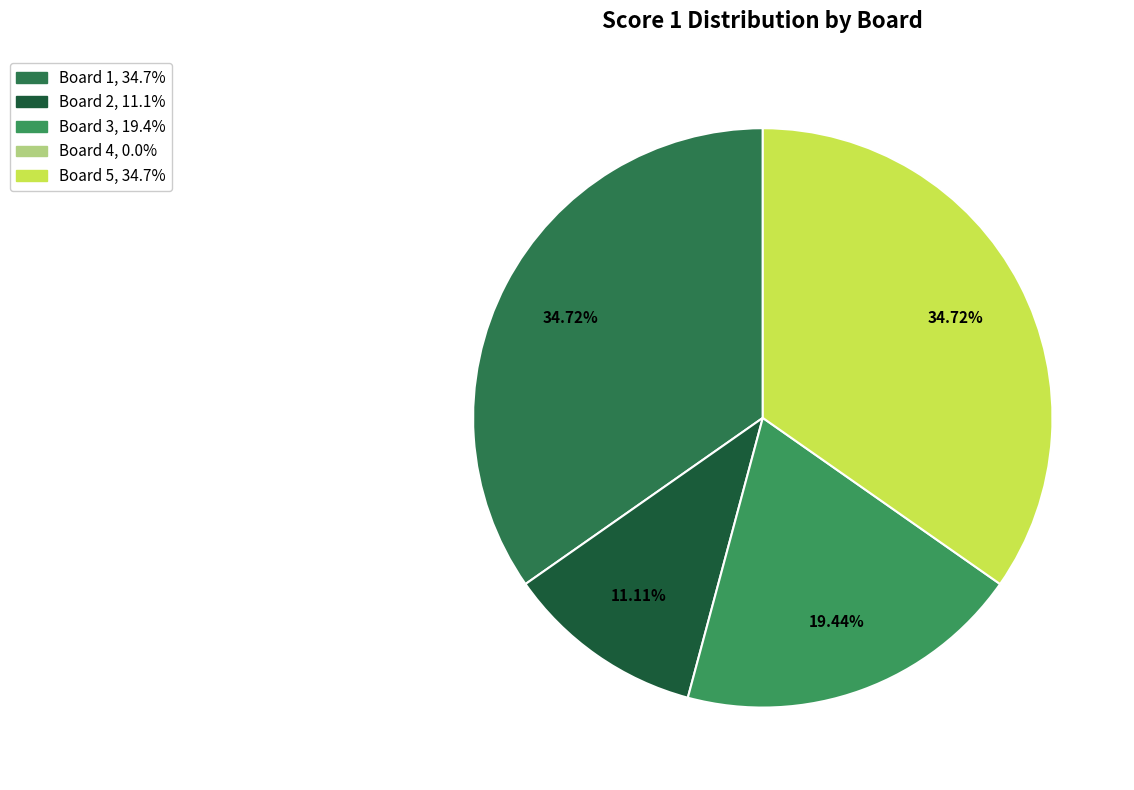

How many slices are in this pie chart?

4